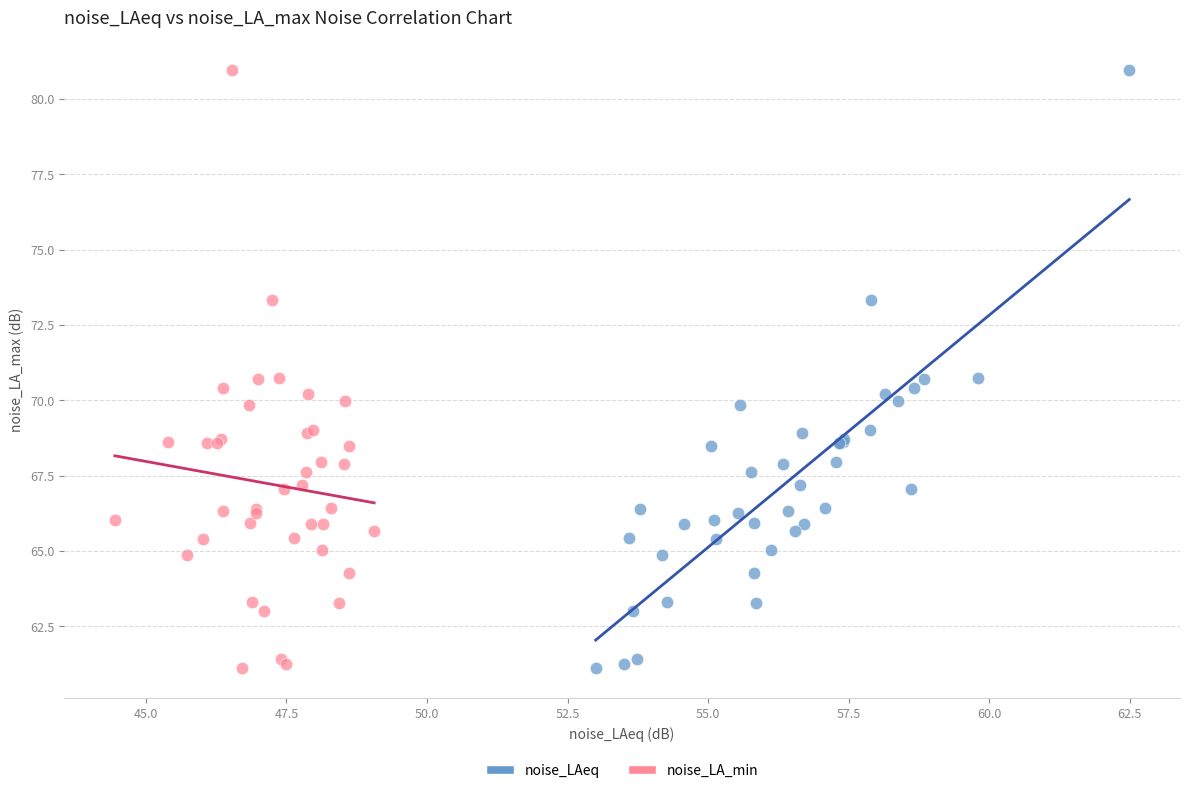

What are all the series names shown in the legend?

noise_LAeq, noise_LA_min